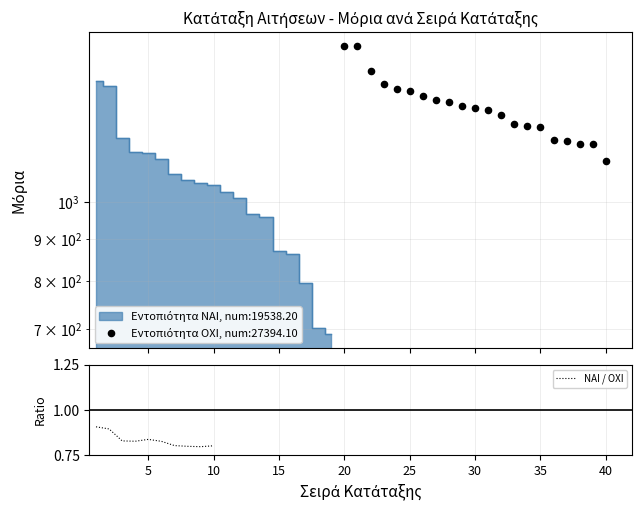

Which has a higher value, 10 or 5?

5